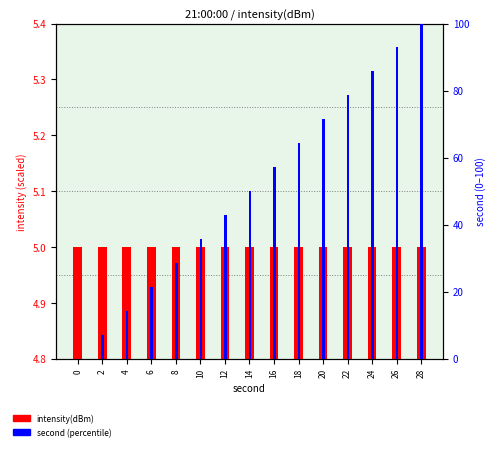

What is the total value across all series at 22?

83.6